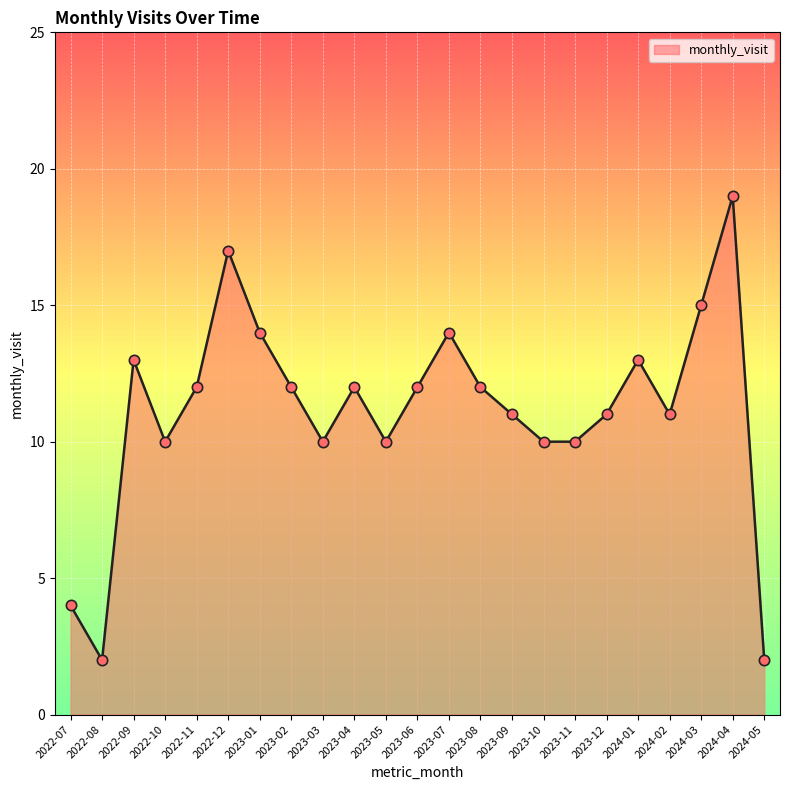

What is the change in value from 2022-07 to 2024-04?

+15